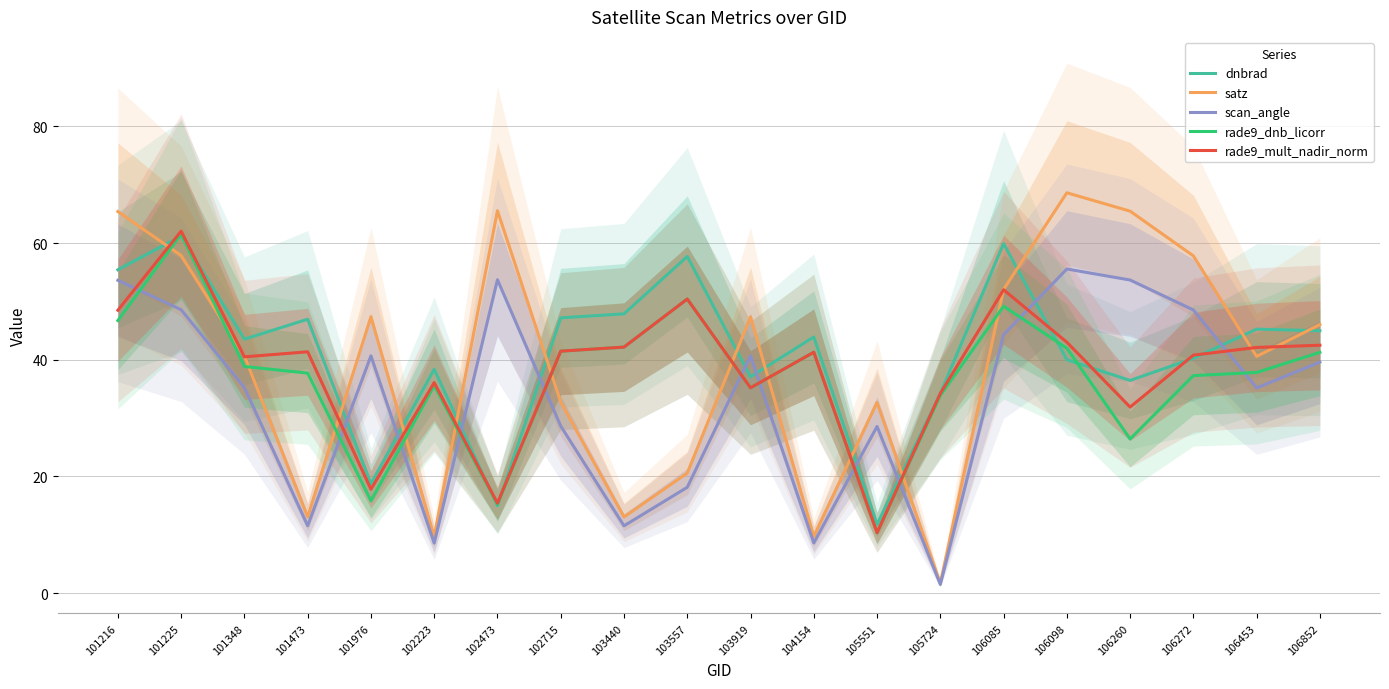

At which label does rade9_mult_nadir_norm first exceed 41?

101216